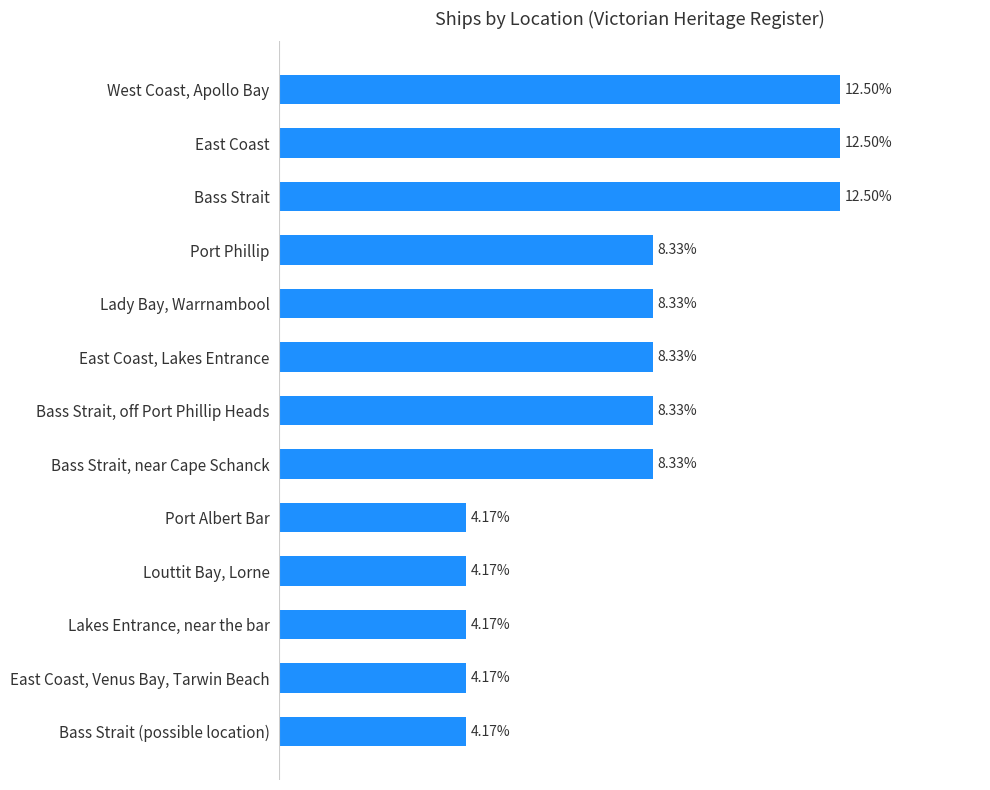

What is the label of the 9th bar from the top?

Port Albert Bar